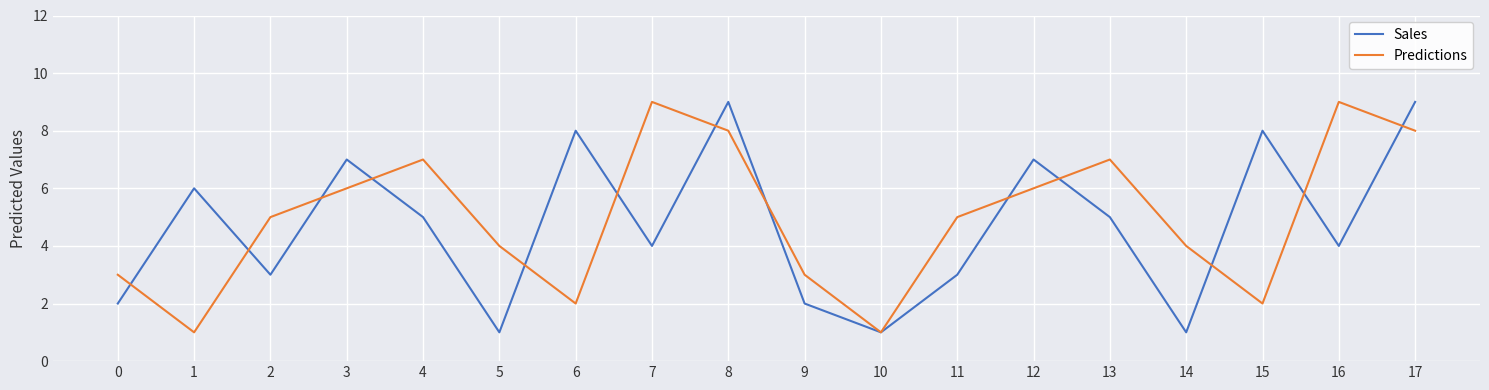

What is the average value of the Sales series?

5